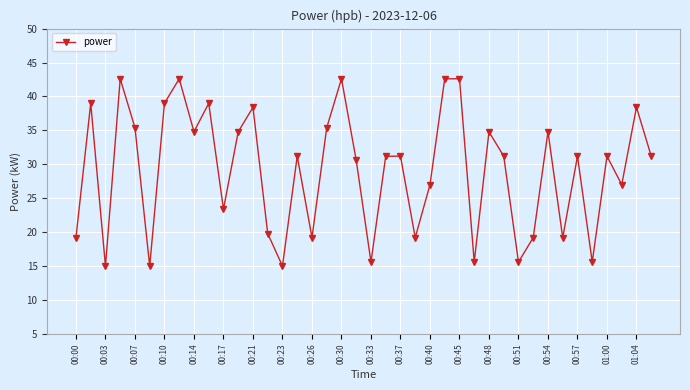

How many interior local peaks (higher than both neighbors) does the data have?

14